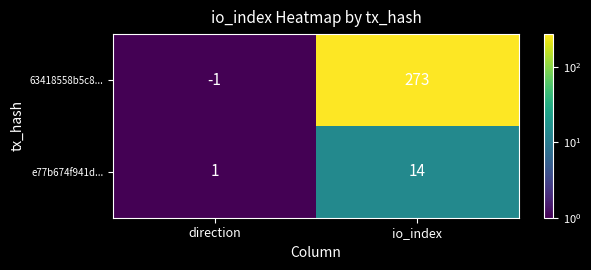

What is the greatest value displayed?

273